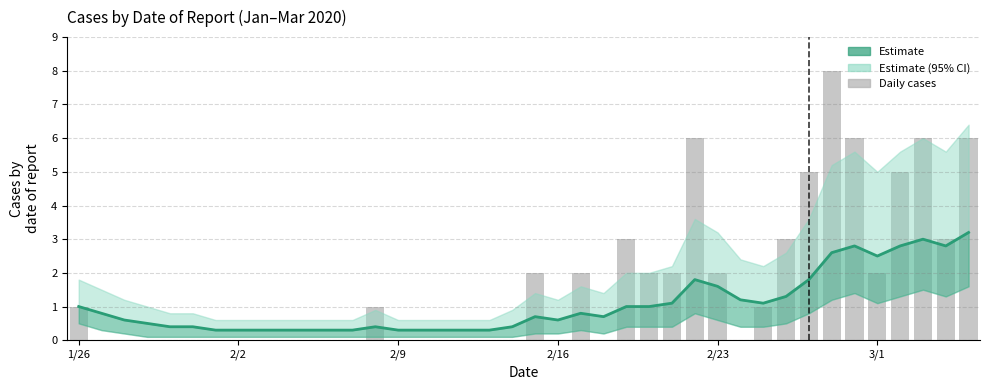

What position from the left is 2/9?

3